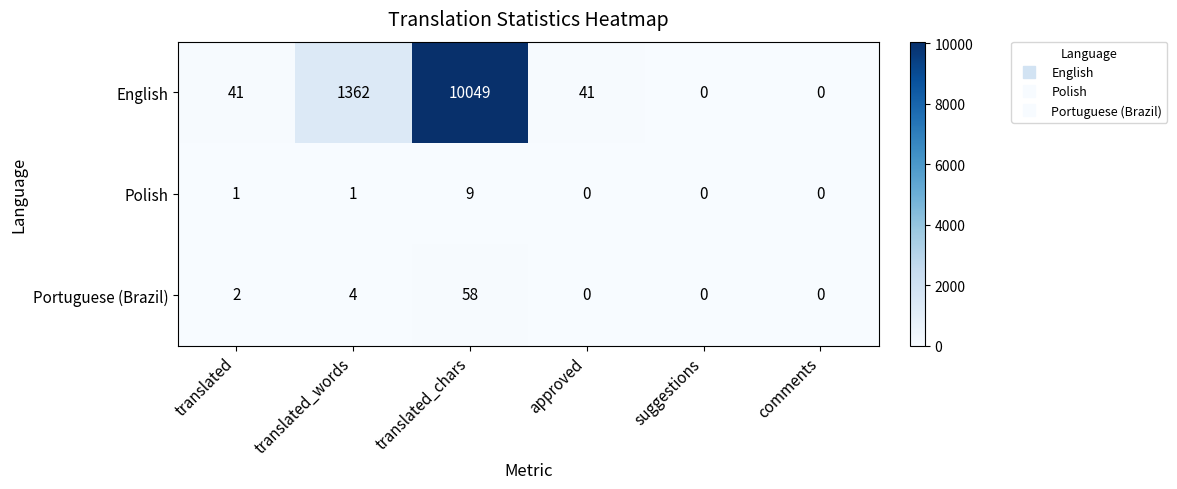

What is the difference between the highest and lowest values at approved?

41